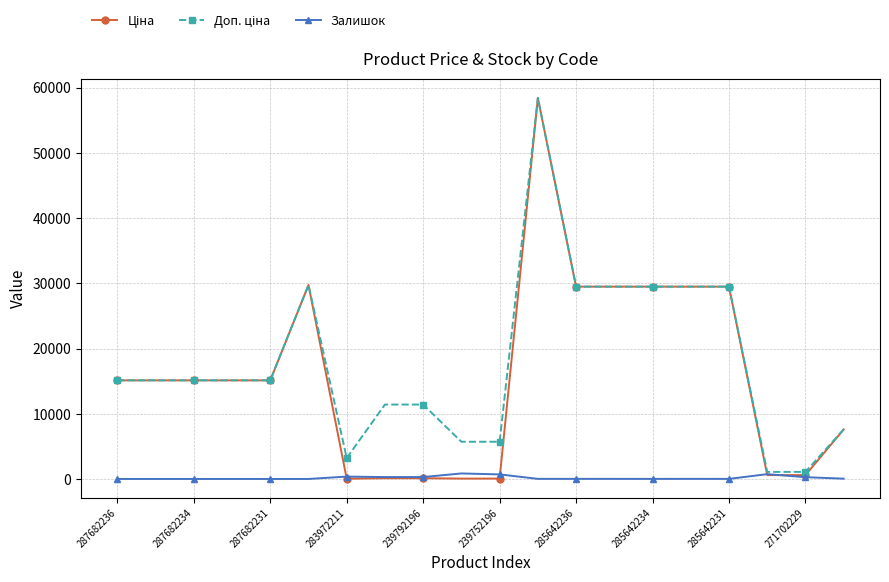

What is the maximum value shown in the chart?

58426.5